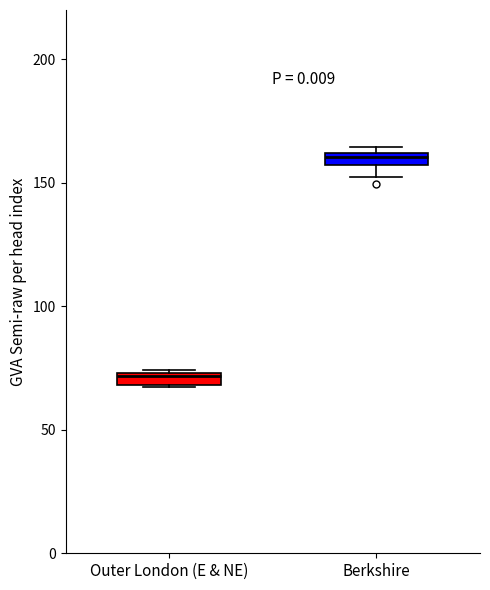

Where is the lower edge of the box for Berkshire on the y-axis? The values are not printed on the chart, so give them approximately, as read against the axis.

155